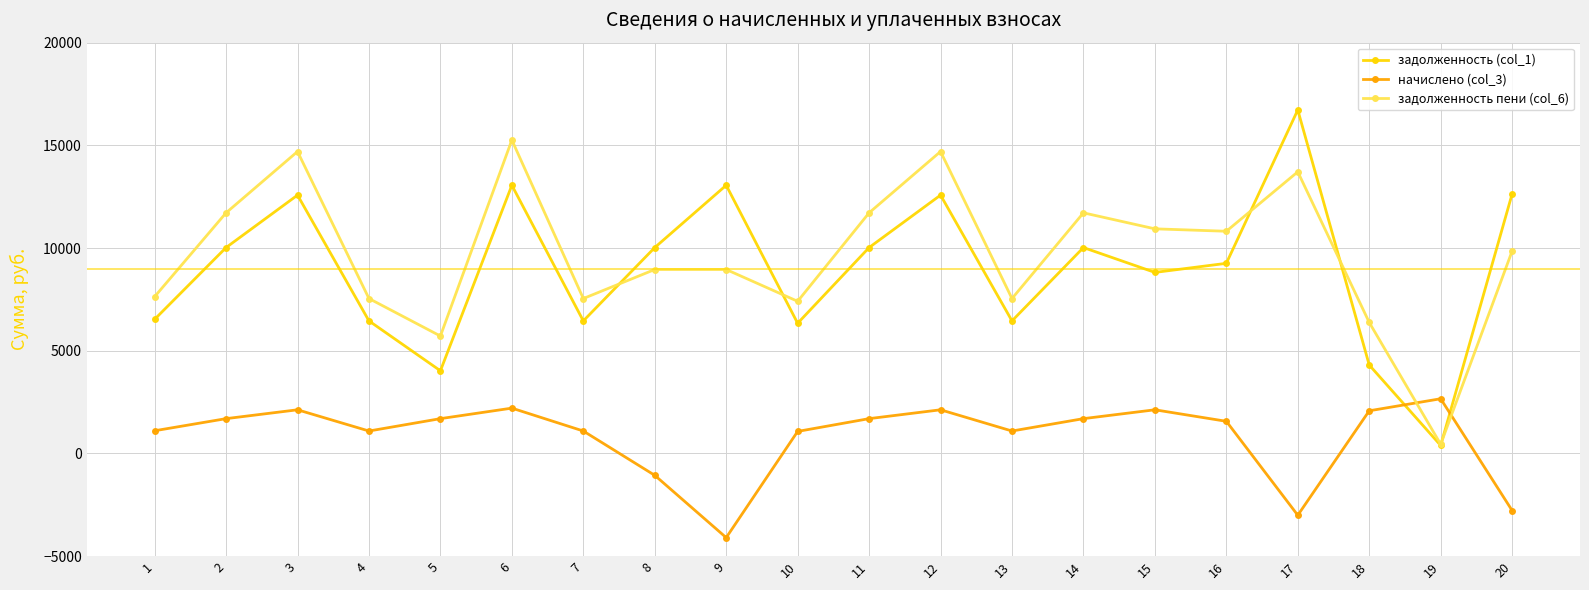

What is the difference between the maximum and second lowest values in the задолженность пени (col_6) series?

9545.5